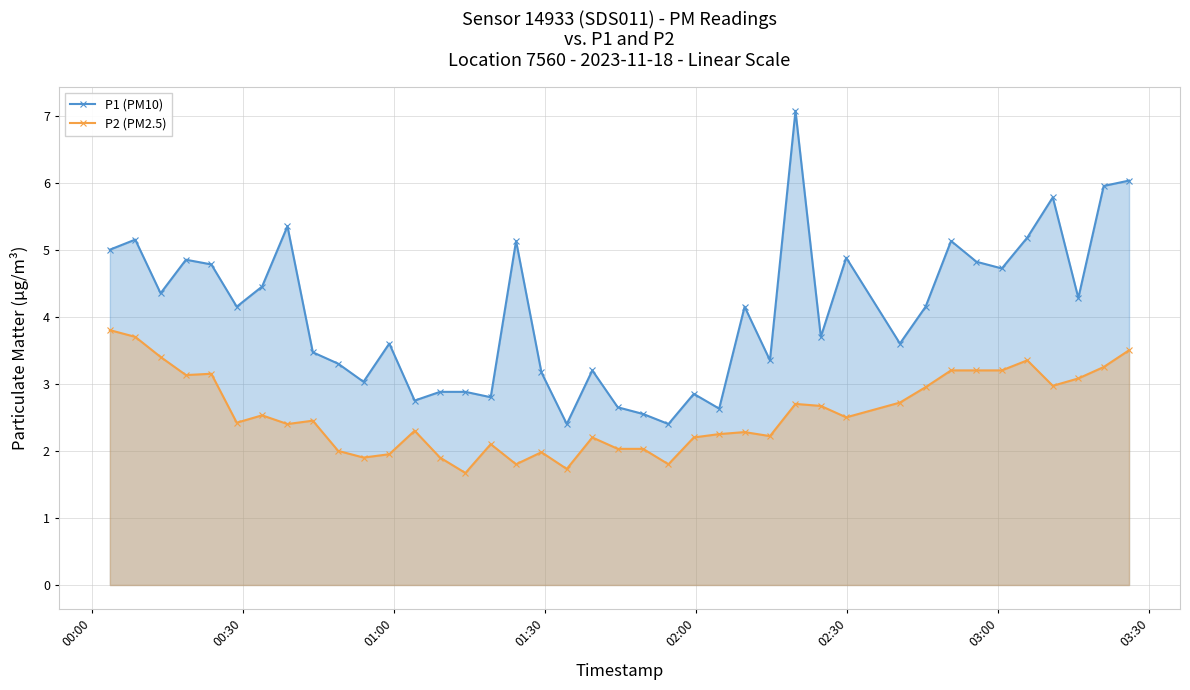

Reading right to left, transcribe all the data shown in this chart.

P1 (PM10): 6.0	6.0	4.3	5.8	5.2	4.7	4.8	5.1	4.2	3.6	4.9	3.7	7.1	3.4	4.2	2.6	2.9	2.4	2.5	2.6	3.2	2.4	3.2	5.1	2.8	2.9	2.9	2.8	3.6	3.0	3.3	3.5	5.3	4.5	4.2	4.8	4.8	4.3	5.2	5.0
P2 (PM2.5): 3.5	3.2	3.1	3.0	3.4	3.2	3.2	3.2	3.0	2.7	2.5	2.7	2.7	2.2	2.3	2.2	2.2	1.8	2.0	2.0	2.2	1.7	2.0	1.8	2.1	1.7	1.9	2.3	1.9	1.9	2.0	2.5	2.4	2.5	2.4	3.1	3.1	3.4	3.7	3.8